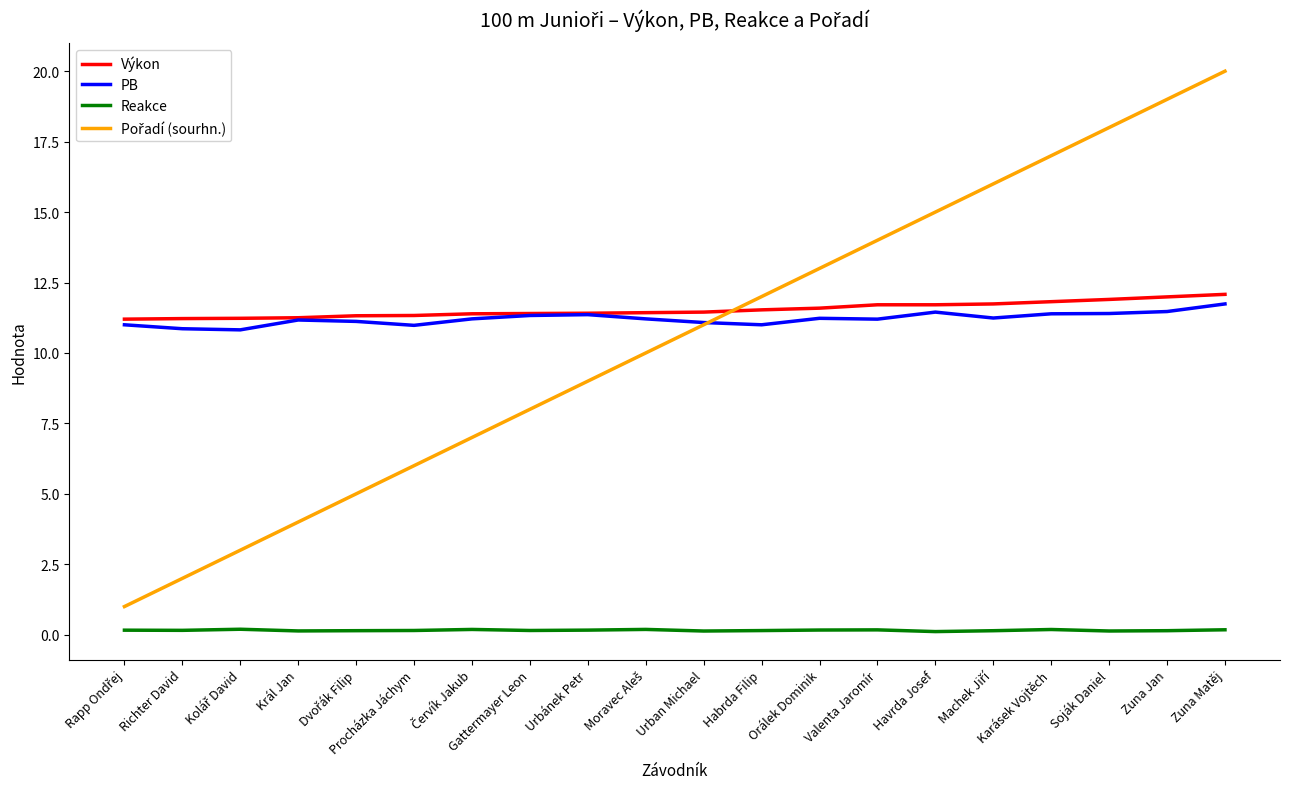

True or false: Reakce and PB cross at least once.

False